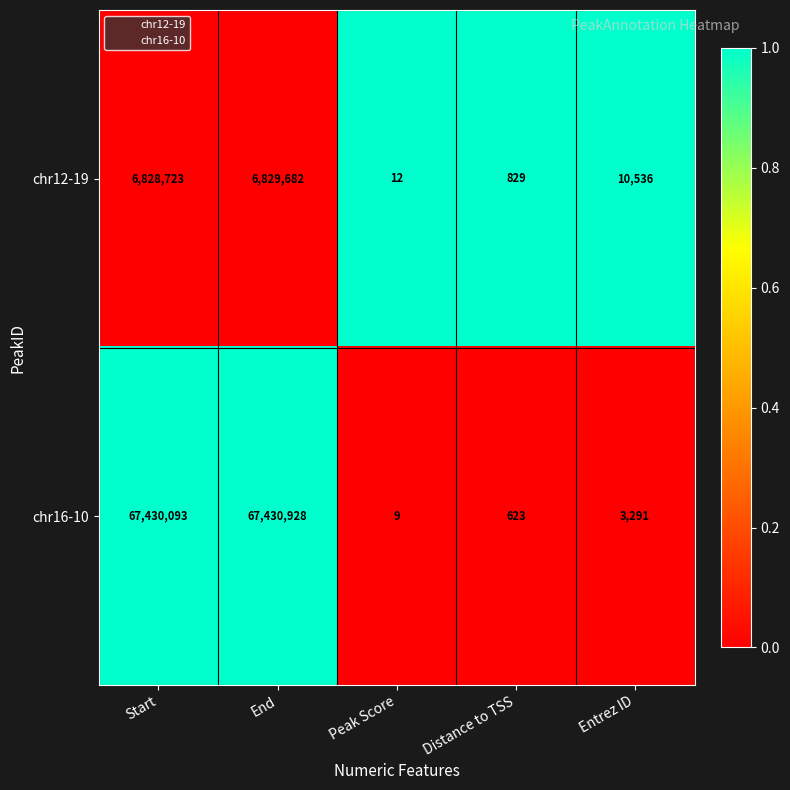

The chr16-10 series shows 92478957 at End. True or false?

False